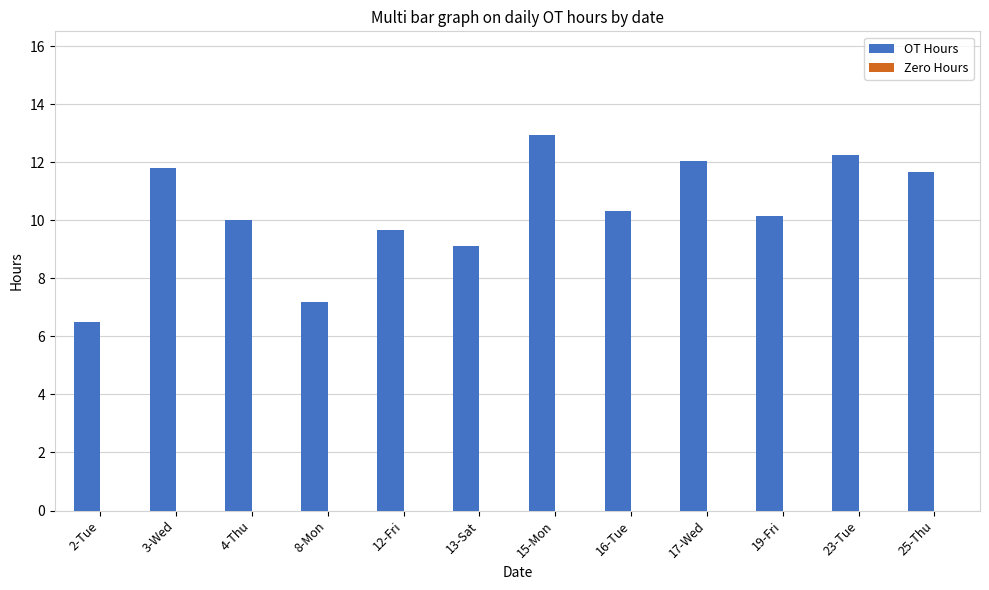

The chart shows a value of 3.6 at 8-Mon. True or false?

False